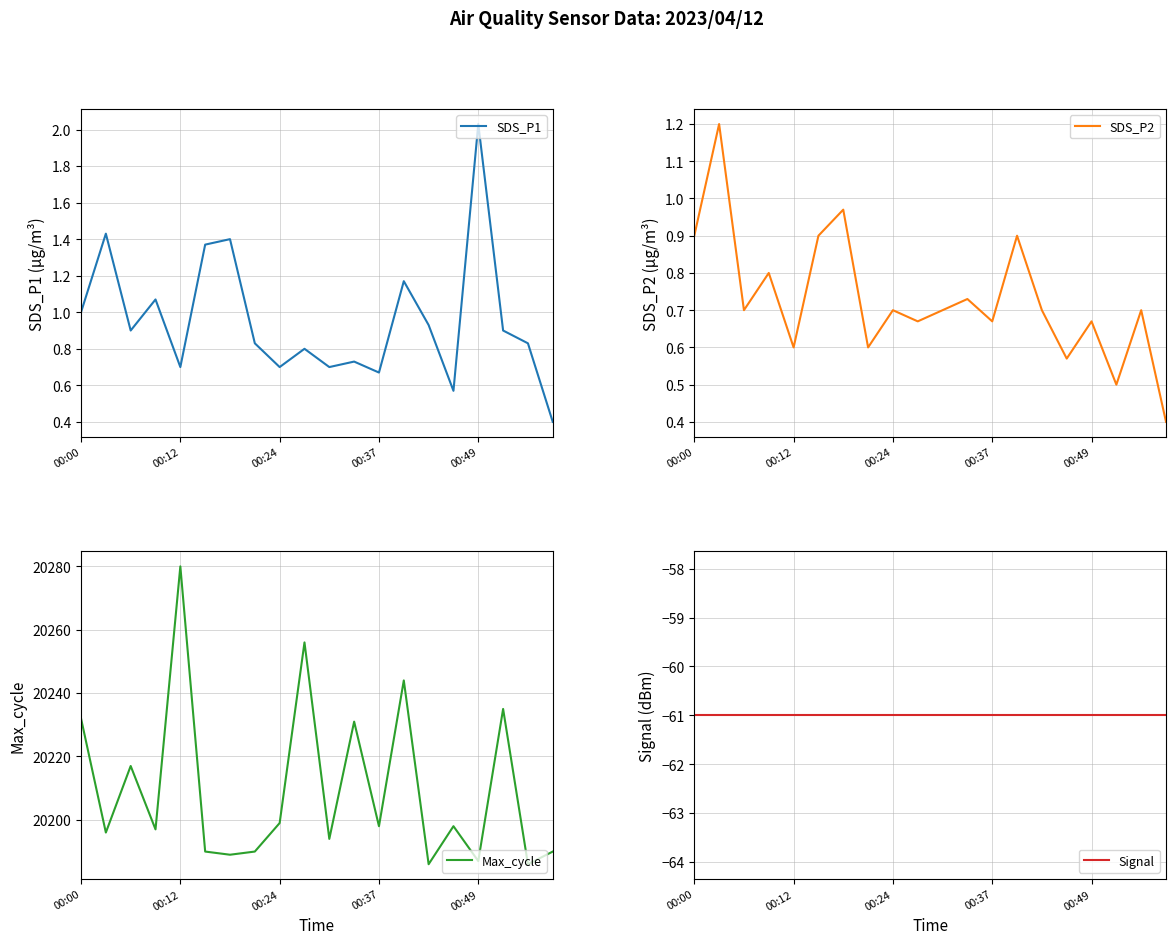

What is the greatest value displayed?

20280.0